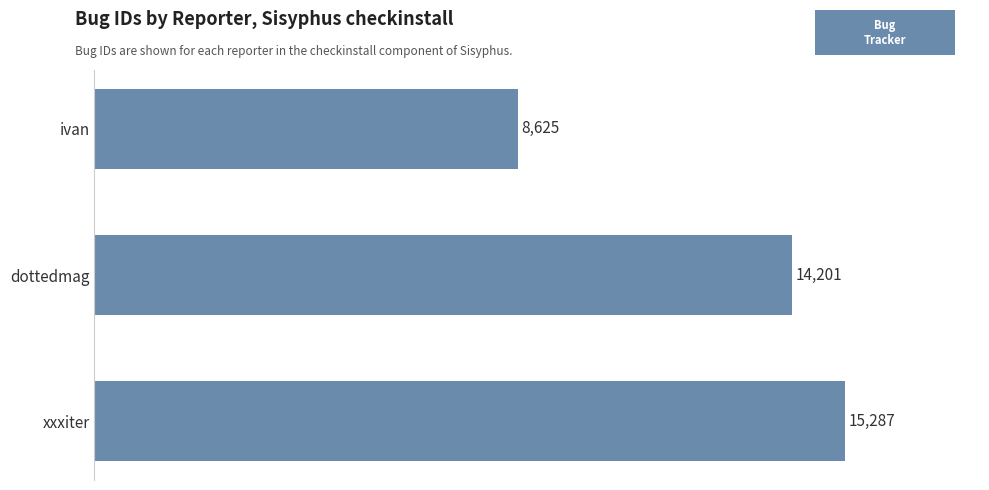

Count the values in the range 8625 to 15287.

3